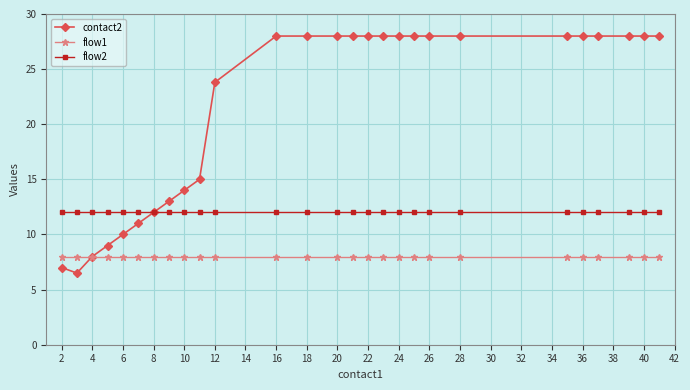

At how many categories does at least one series exceed 8?

27